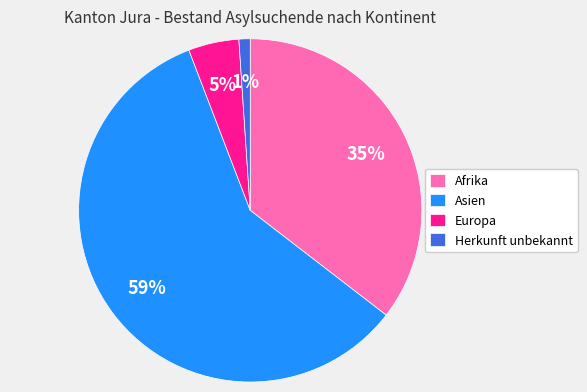

To the nearest percent, what portion does Europa represent?

5%